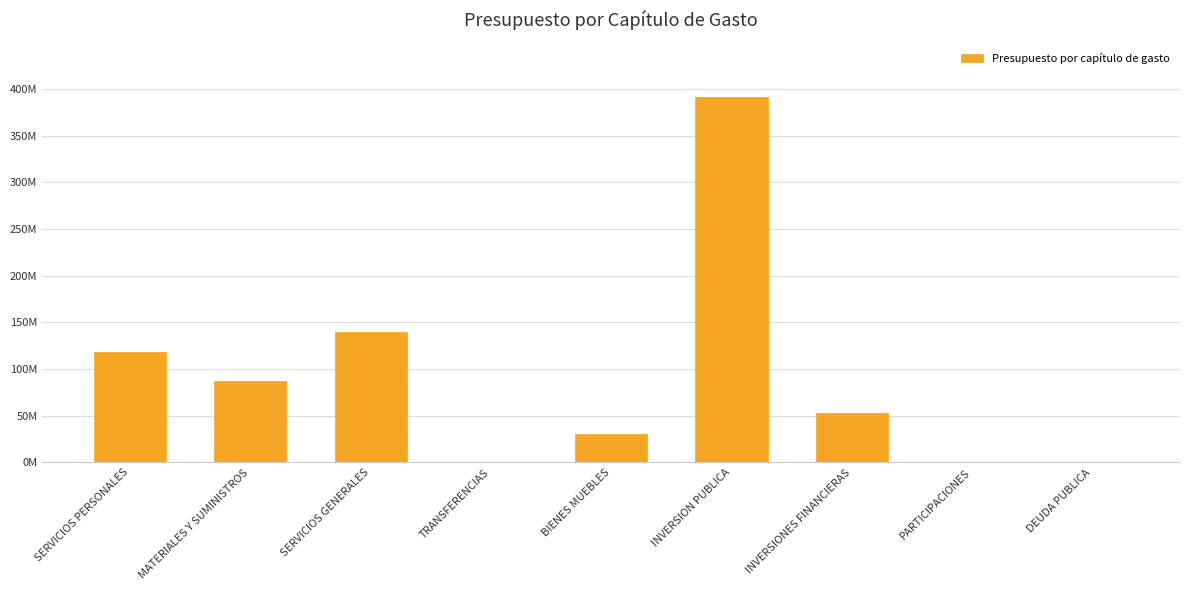

Which category has the lowest value across all series?

PARTICIPACIONES